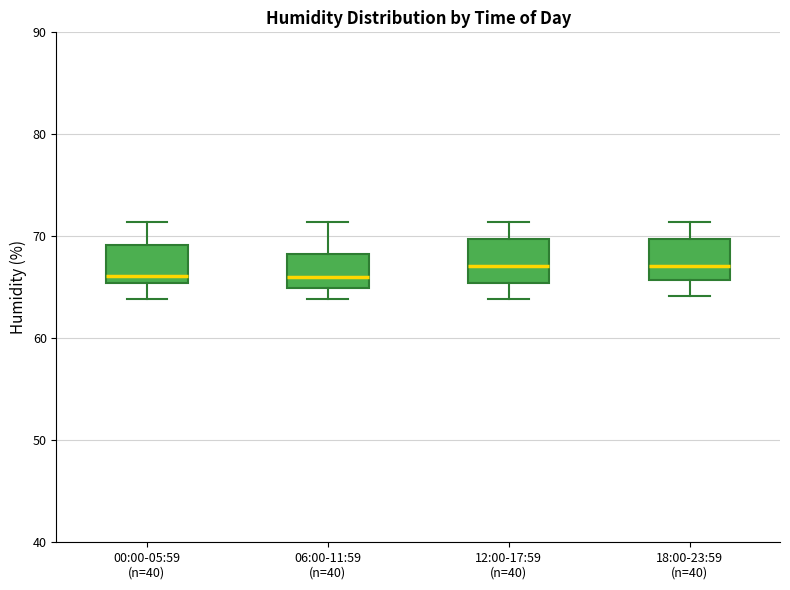

Where is the upper edge of the box for 00:00-05:59 (n=40) on the y-axis? The values are not printed on the chart, so give them approximately, as read against the axis.

69